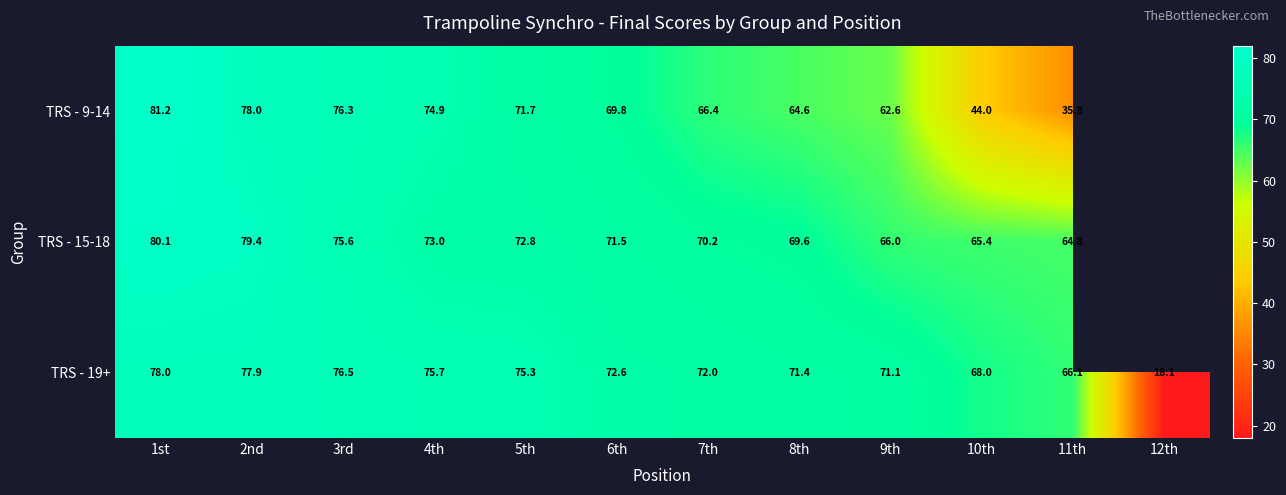

How many values in the TRS - 19+ series are below 72?

5